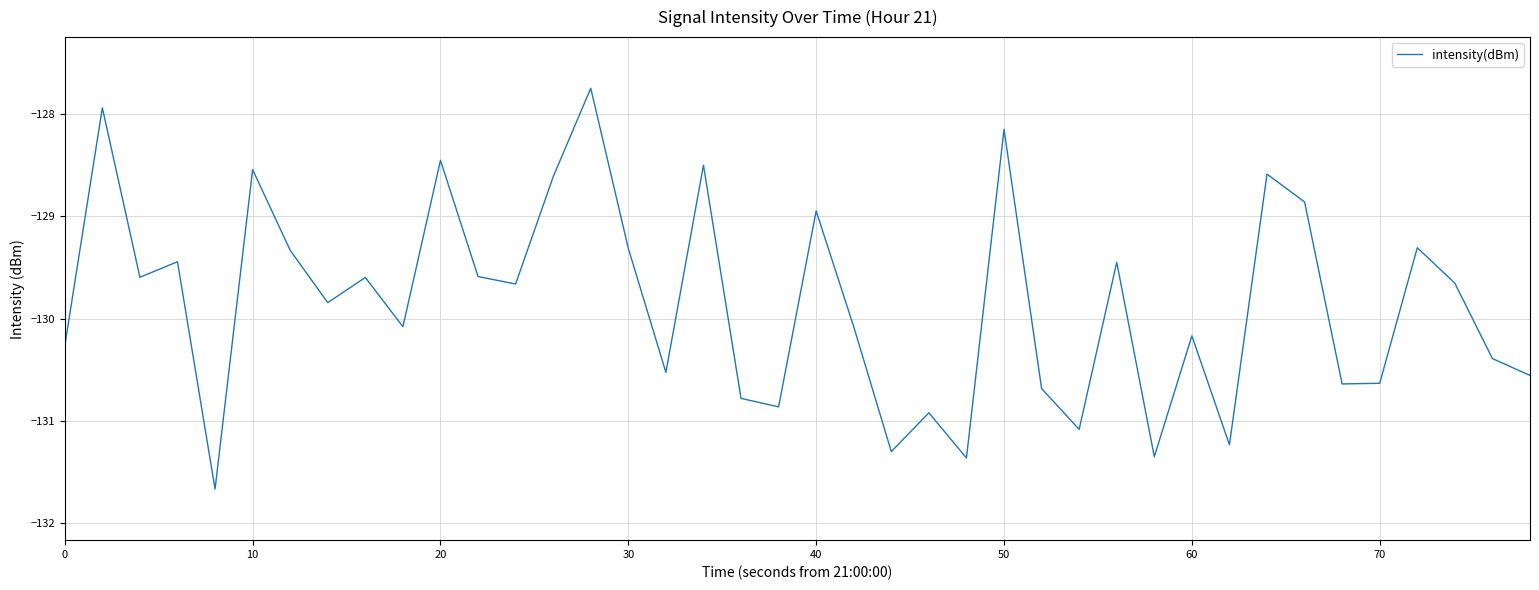

What is the smallest value displayed?

-131.7